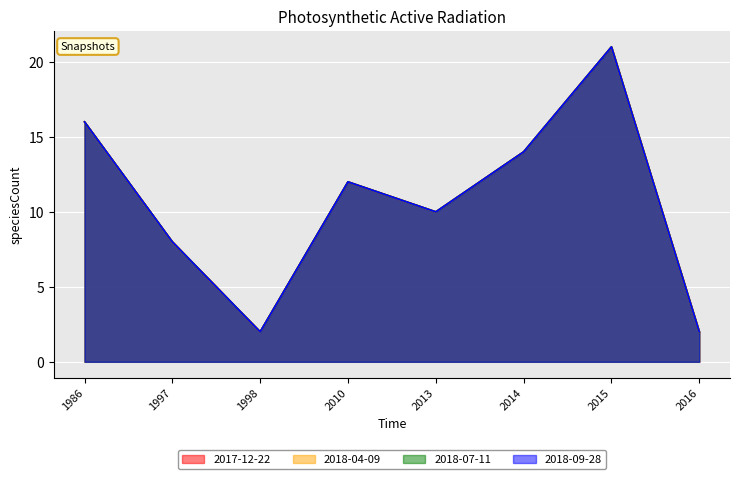

True or false: 2018-04-09 and 2017-12-22 intersect in this chart.

False